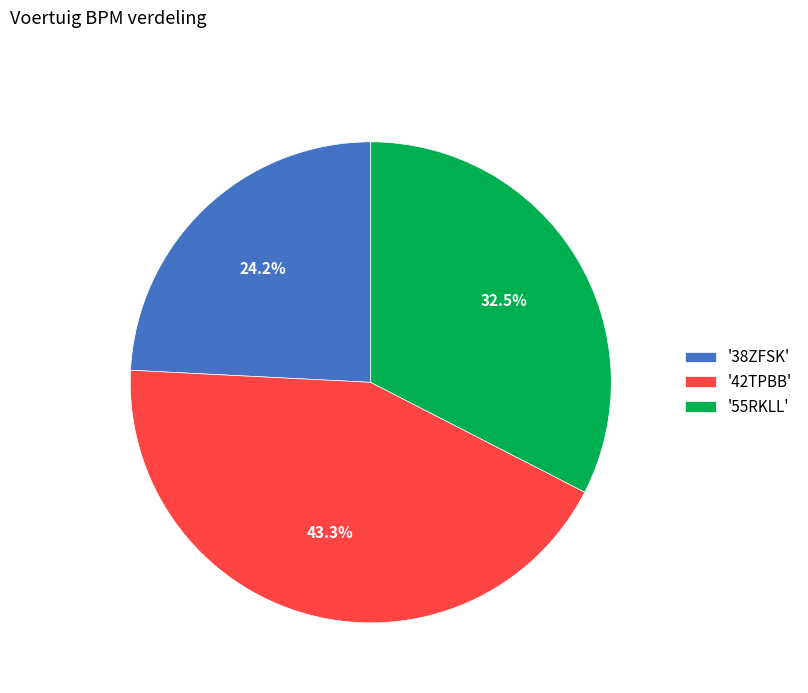

What percentage do '38ZFSK' and '55RKLL' together represent?

56.7%